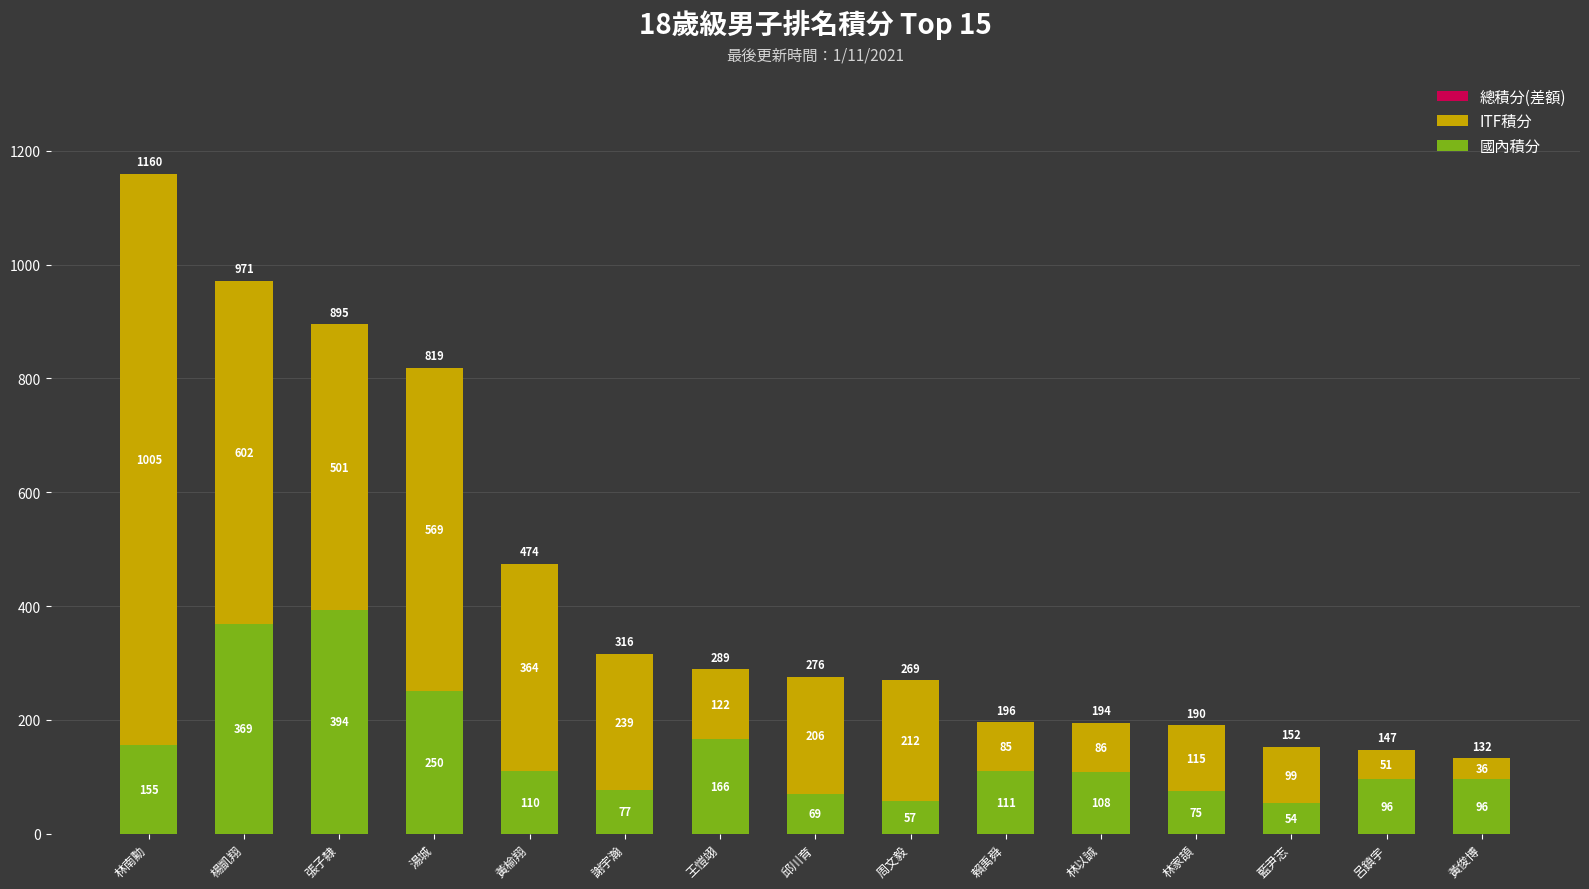

Count the number of data series in this chart.

2